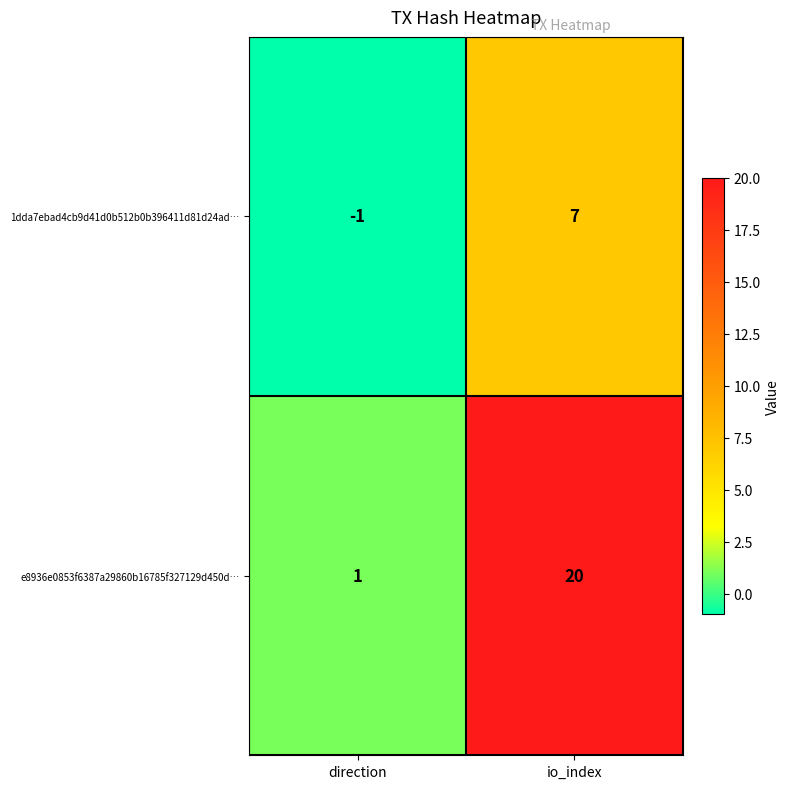

Reading left to right, transcribe all the data shown in this chart.

1dda7ebad4cb9d41d0b512b0b396411d81d24ad…: direction=-1	io_index=7
e8936e0853f6387a29860b16785f327129d450d…: direction=1	io_index=20